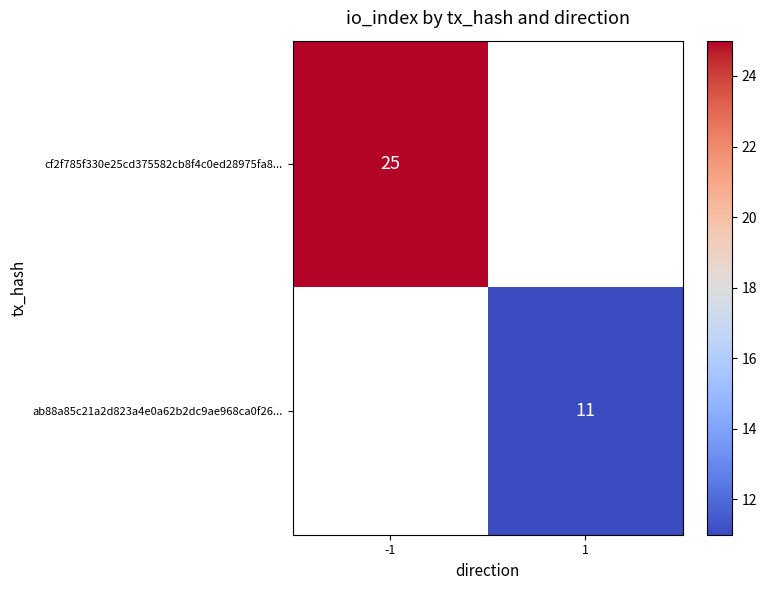

Is it true that ab88a85c21a2d823a4e0a62b2dc9ae968ca0f26... equals 6 at 1?

False